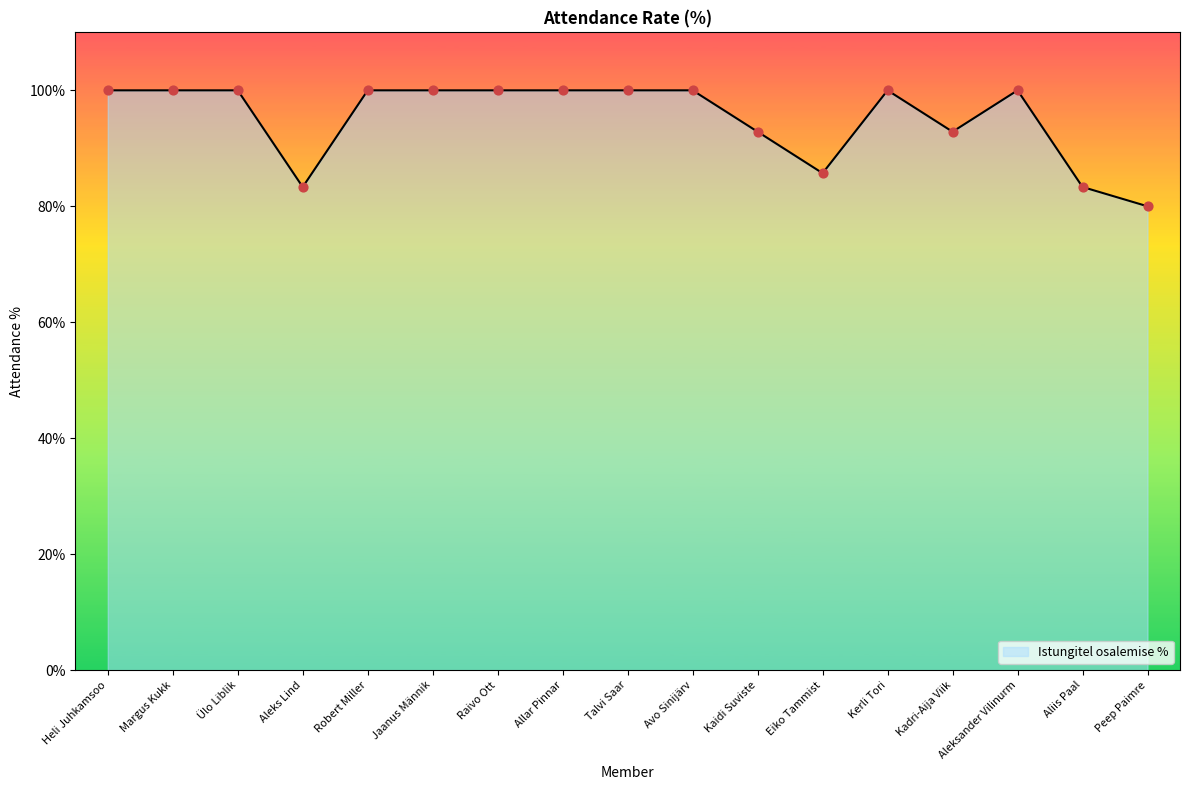

What is the ratio of the value at Jaanus Männik to the value at Avo Sinijärv?

1.0